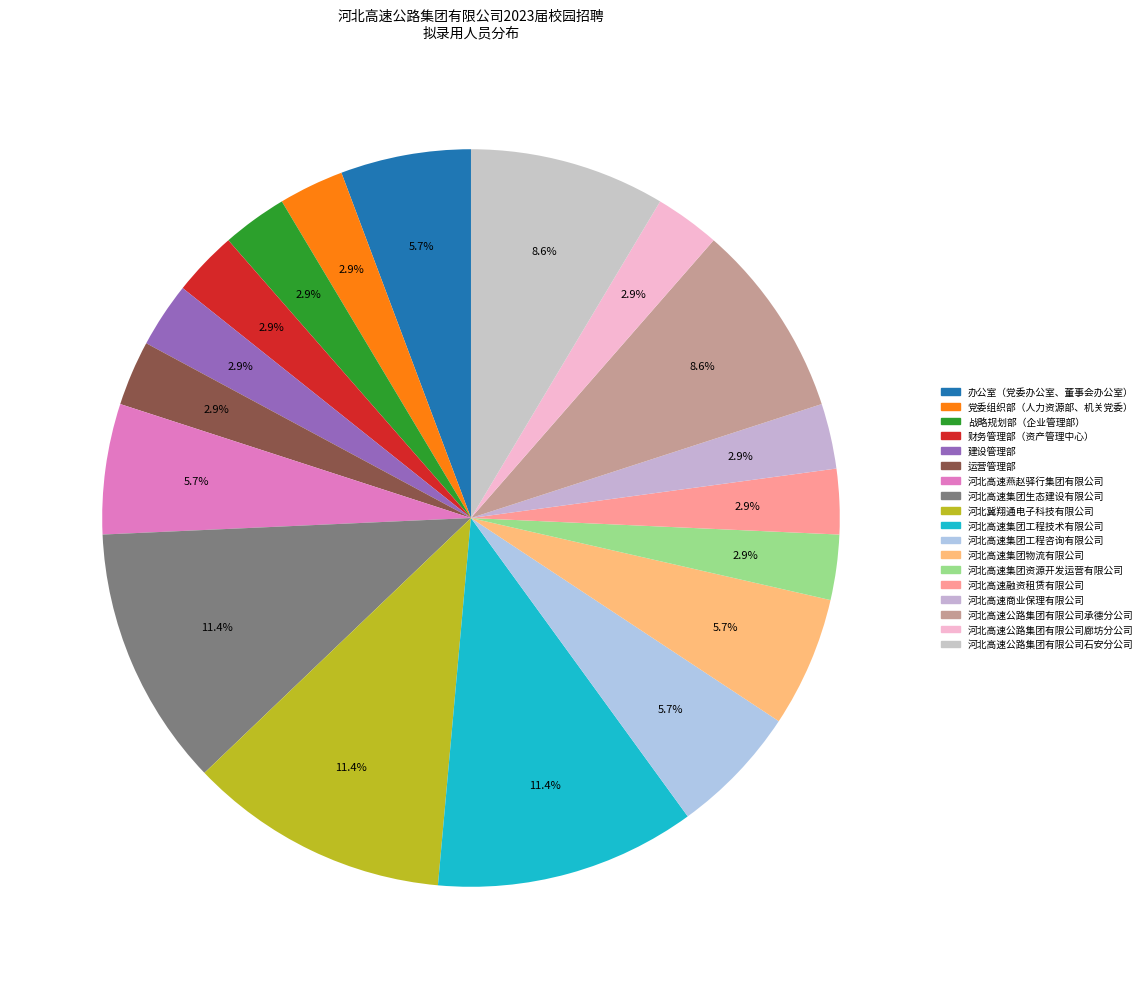

Count the number of slices in the pie.

18